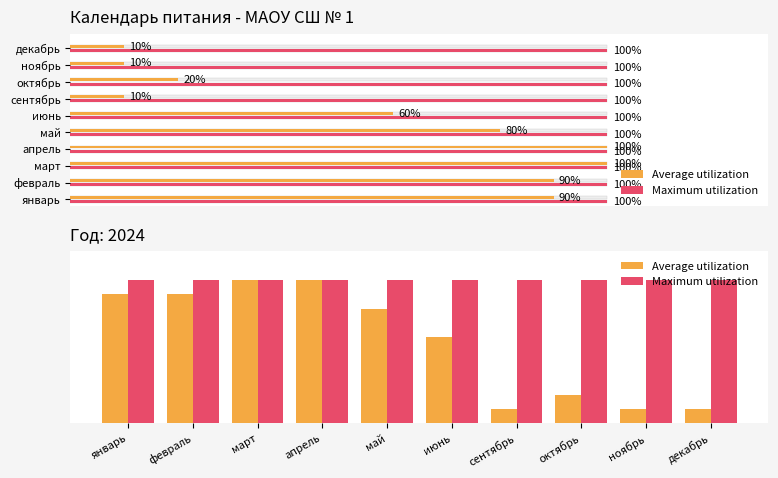

What is the total value across all series at май?

180